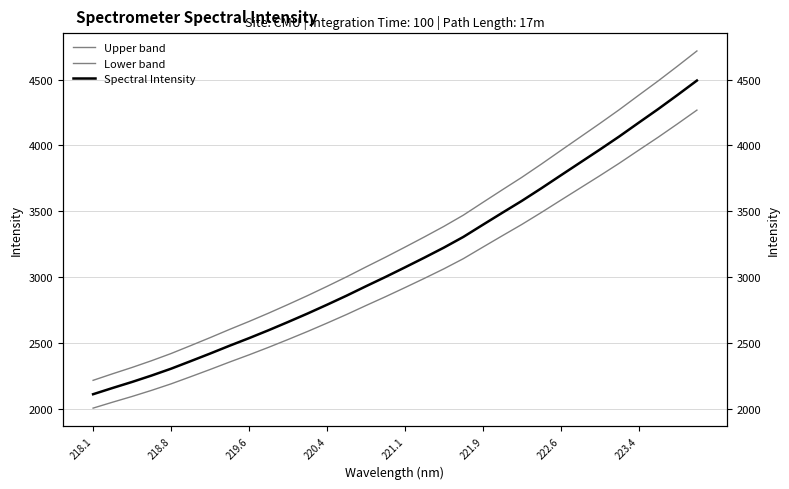

Is the value of Upper band at 219.6 greater than the value of Lower band at 13?

No